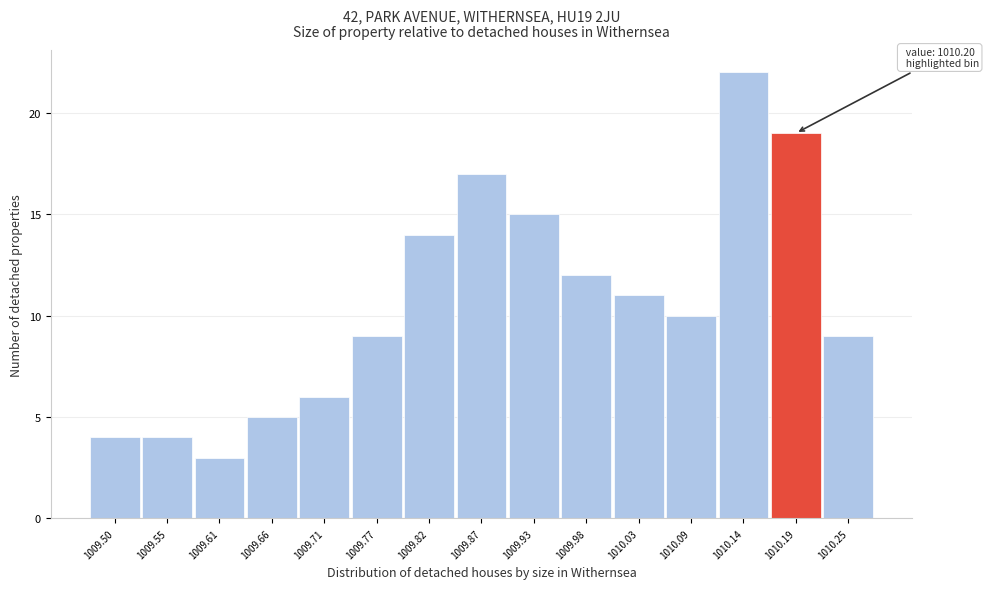

Reading left to right, extract all data points from this chart.

4	4	3	5	6	9	14	17	15	12	11	10	22	19	9